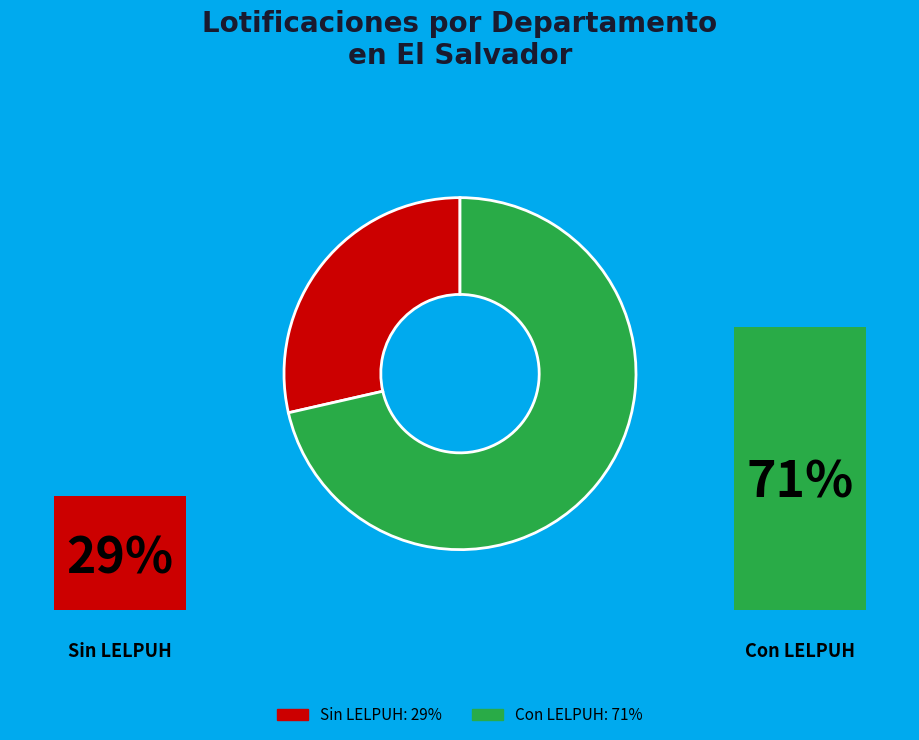

Does Cuscatlán account for over 50% of the chart?

No